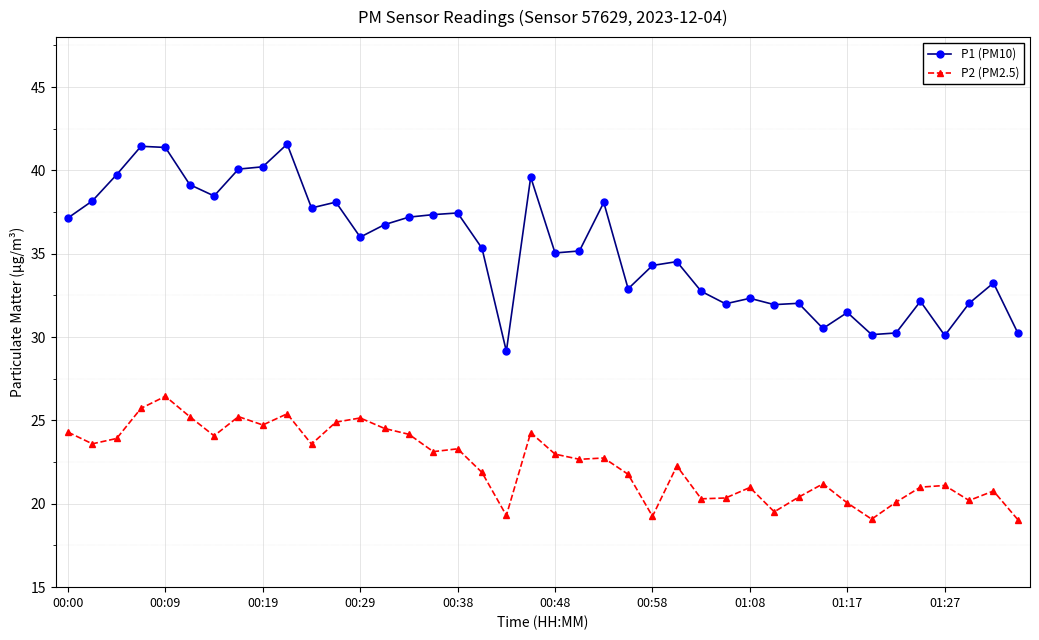

Which series has the widest spread of values?

P1 (PM10)